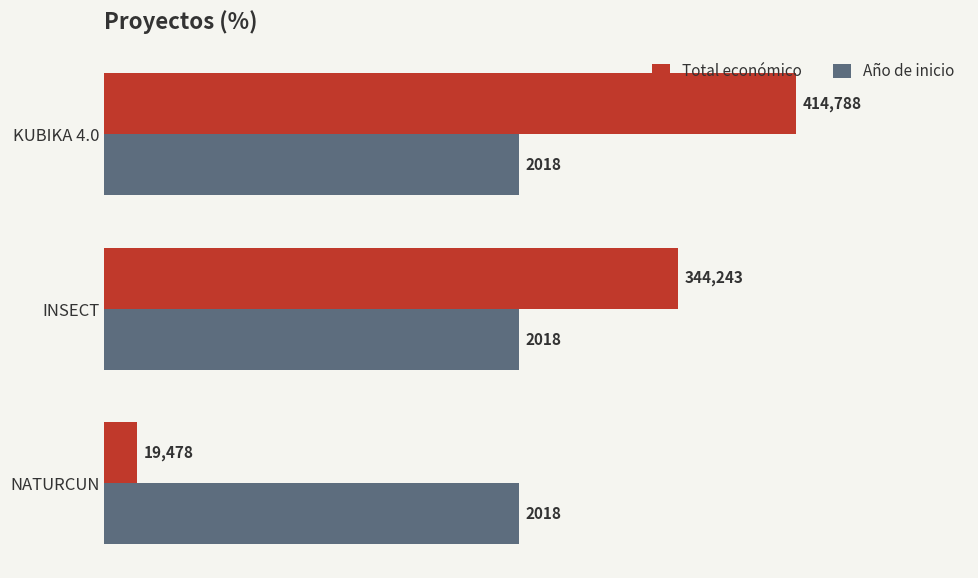

What is the lowest value of the Año de inicio series?

248872.8